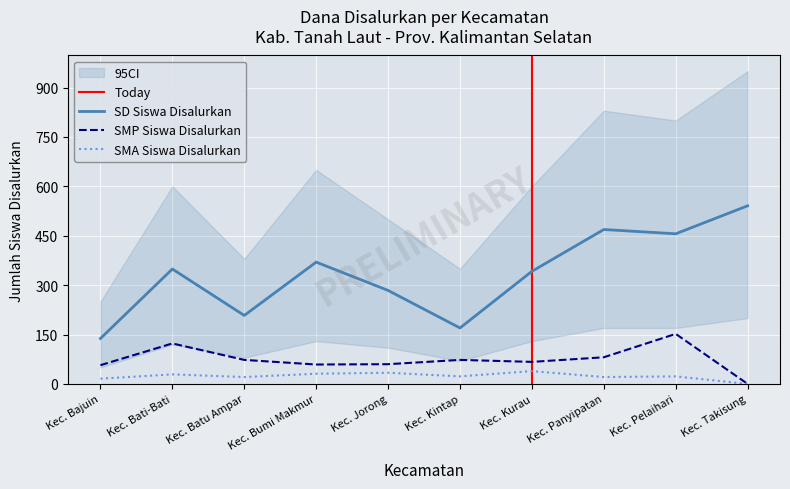

At which category is the sum across all series the highest?

Kec. Pelaihari